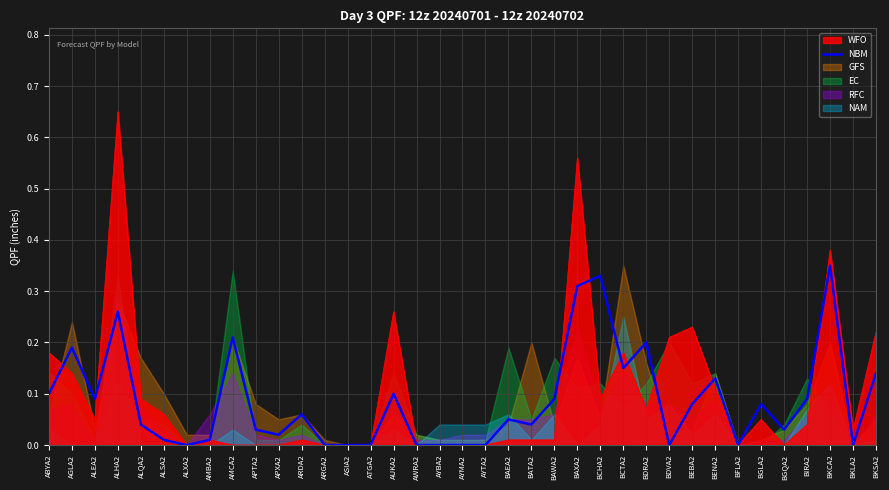

How many lines are shown in the chart?

1